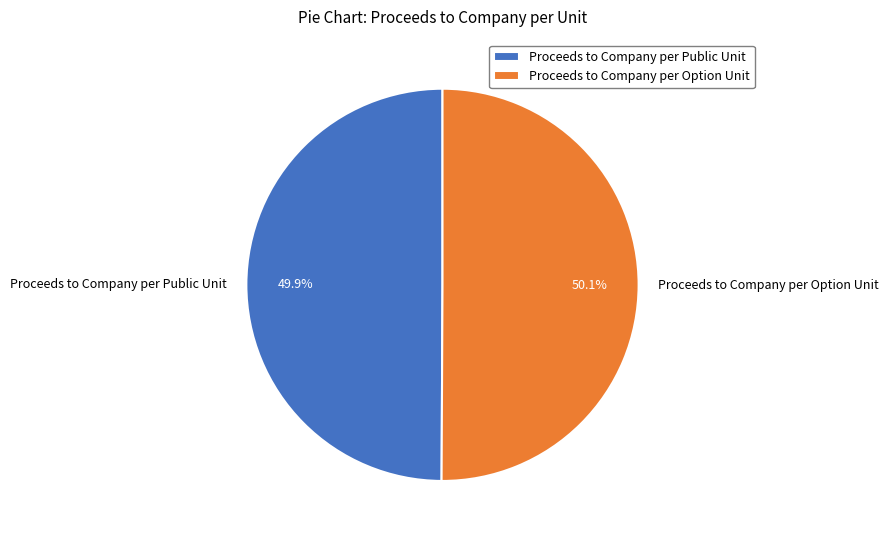

What is the total percentage of Proceeds to Company per Public Unit and Proceeds to Company per Option Unit?

100.0%